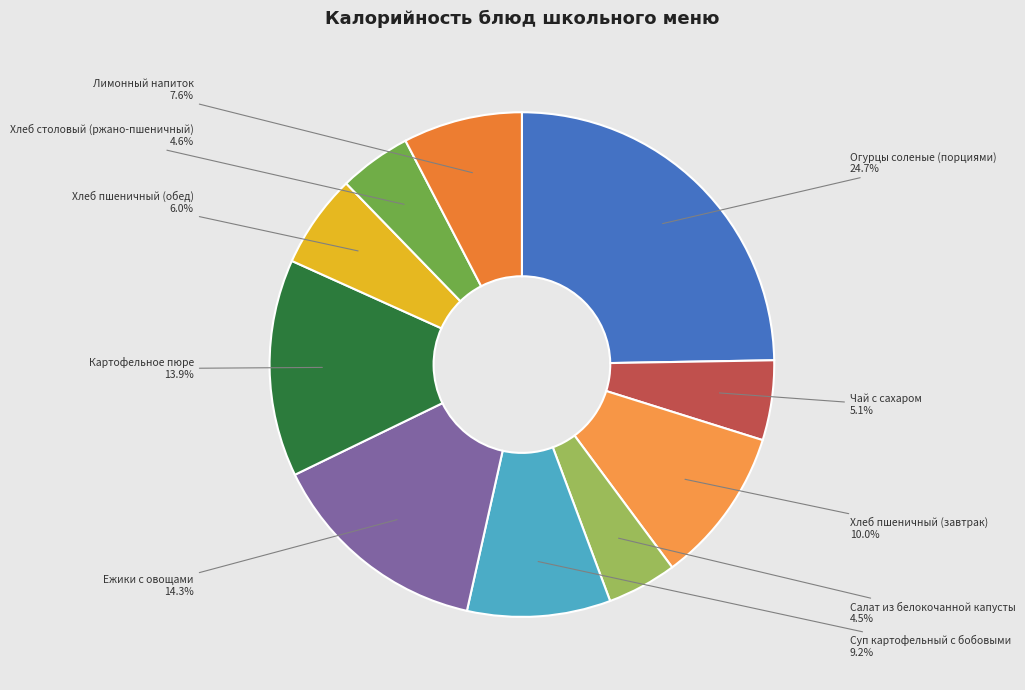

Is it true that Лимонный напиток is 1% of the pie?

False